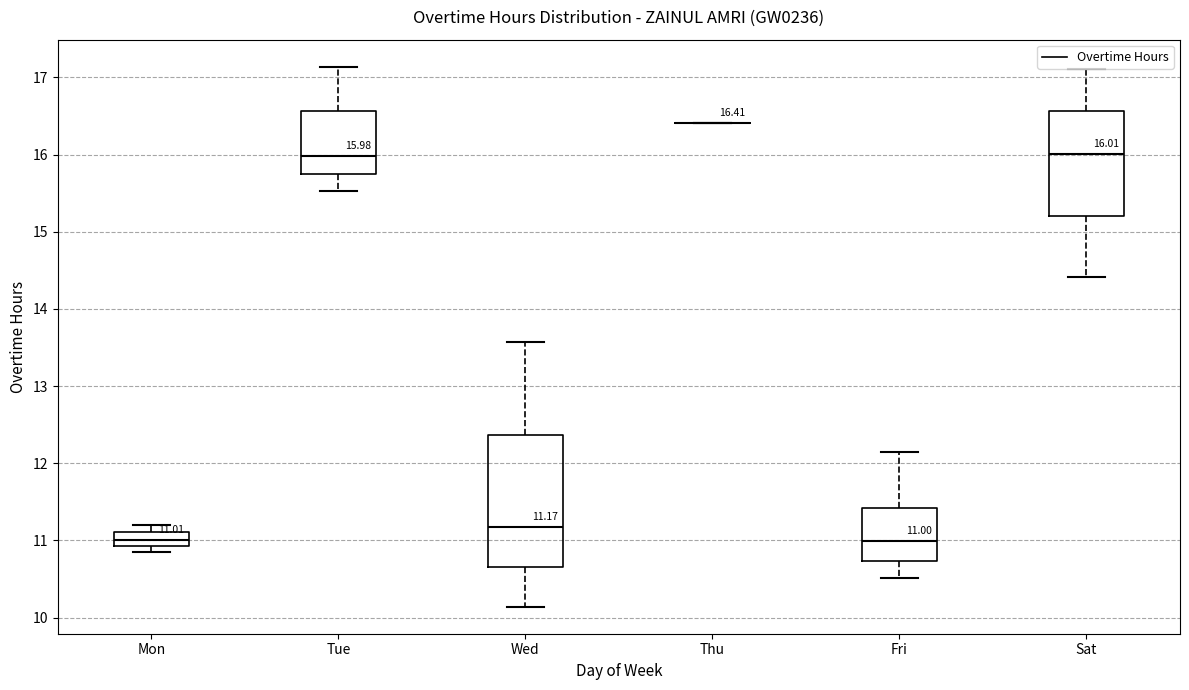

Comparing the boxes themselves (not the whiskers), which one is the tallest?

Wed